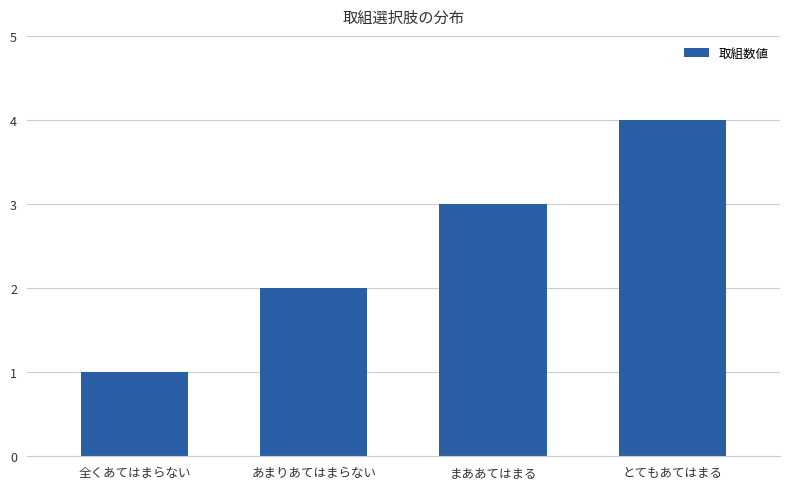

True or false: the data shows 2 at あまりあてはまらない.

True